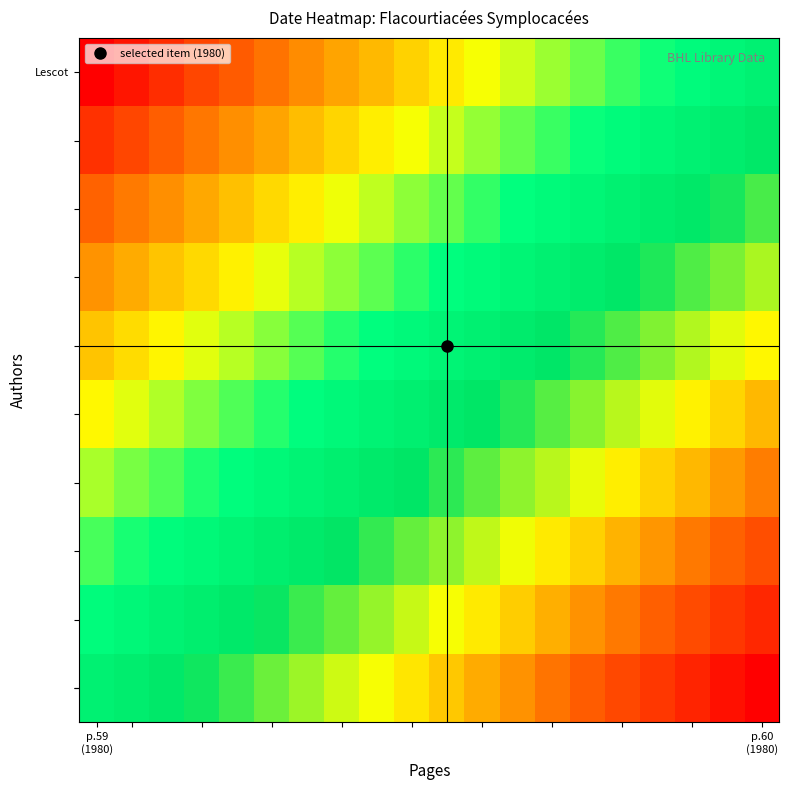

At which category is the sum across all series the highest?

p.60 (1980)